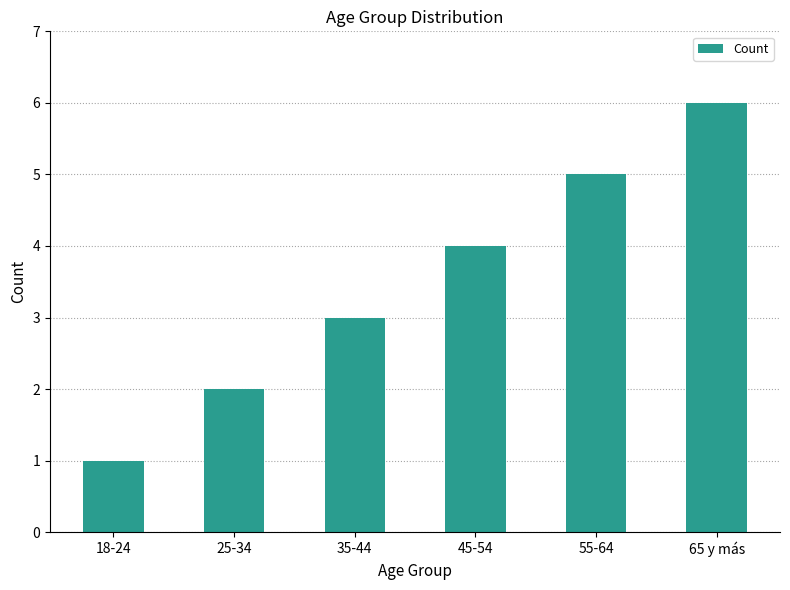

The value at 18-24 is 0. True or false?

False